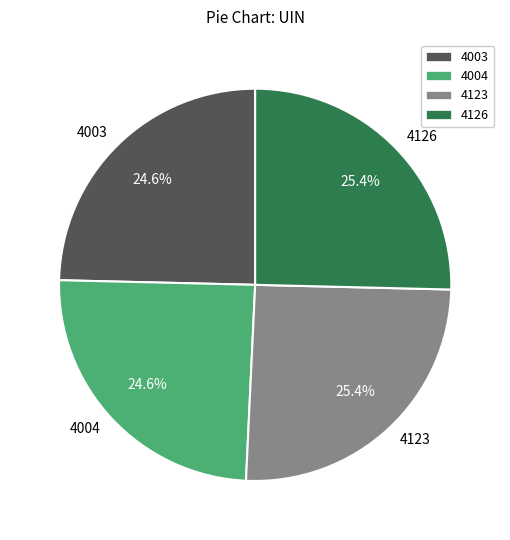

The 4004 slice represents 37% of the pie. True or false?

False